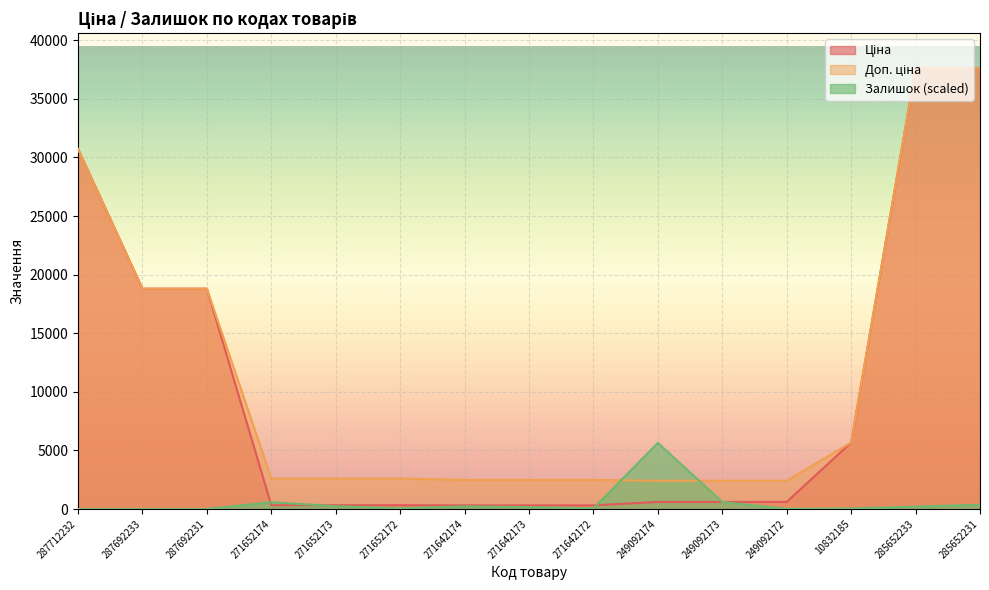

What is the maximum value shown in the chart?

37593.6